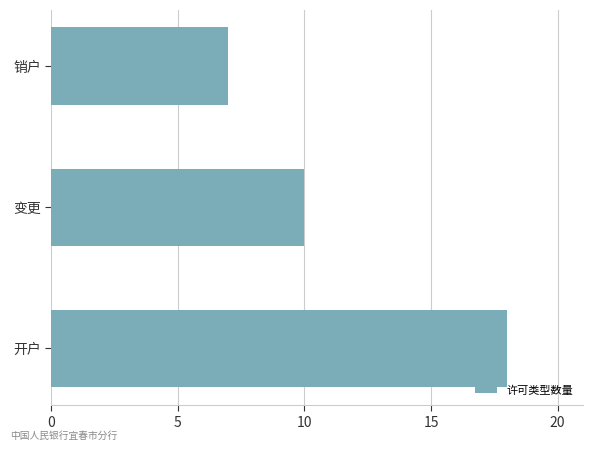

The chart shows a value of 18 at 开户. True or false?

True